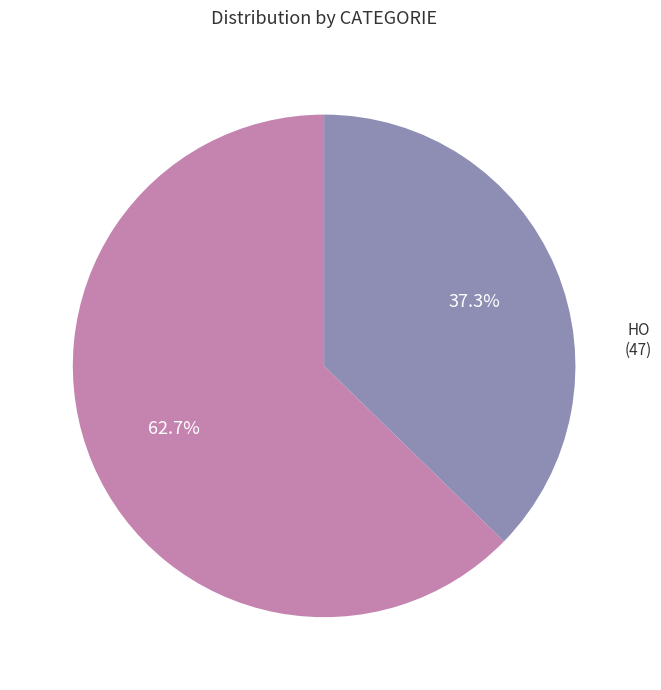

How many segments does this pie chart have?

2